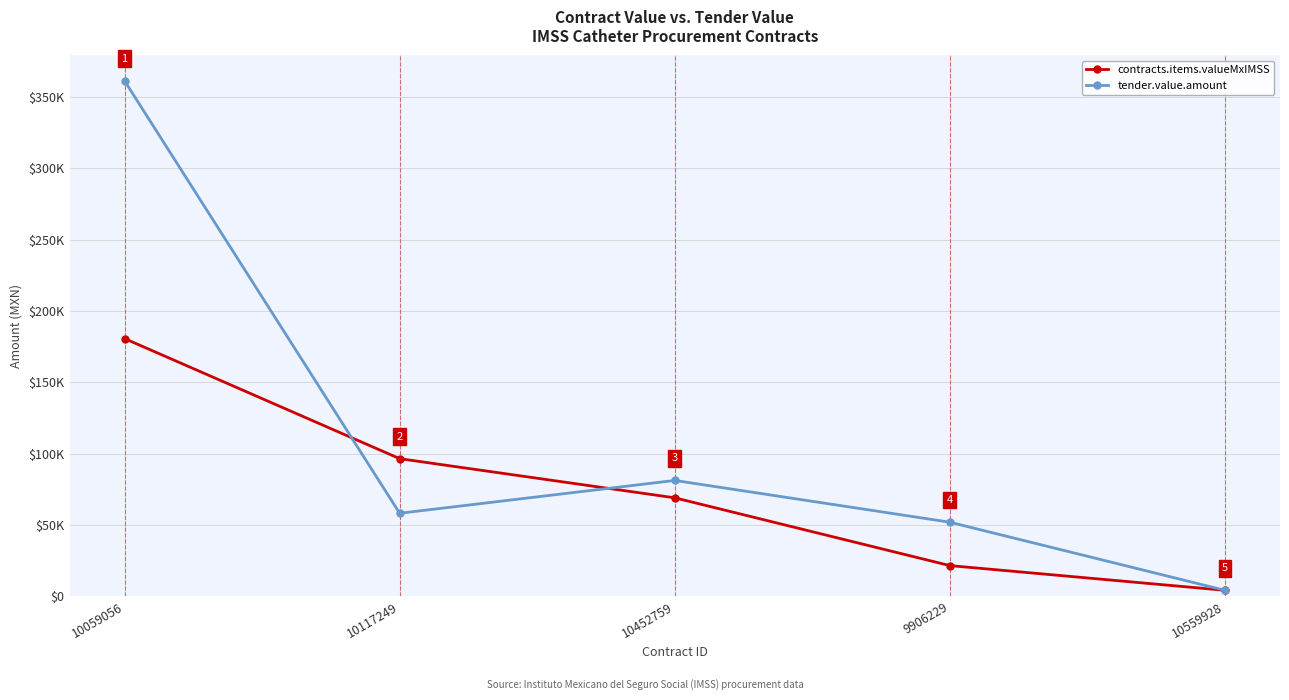

Which series changed the most between 10117249 and 10559928?

contracts.items.valueMxIMSS